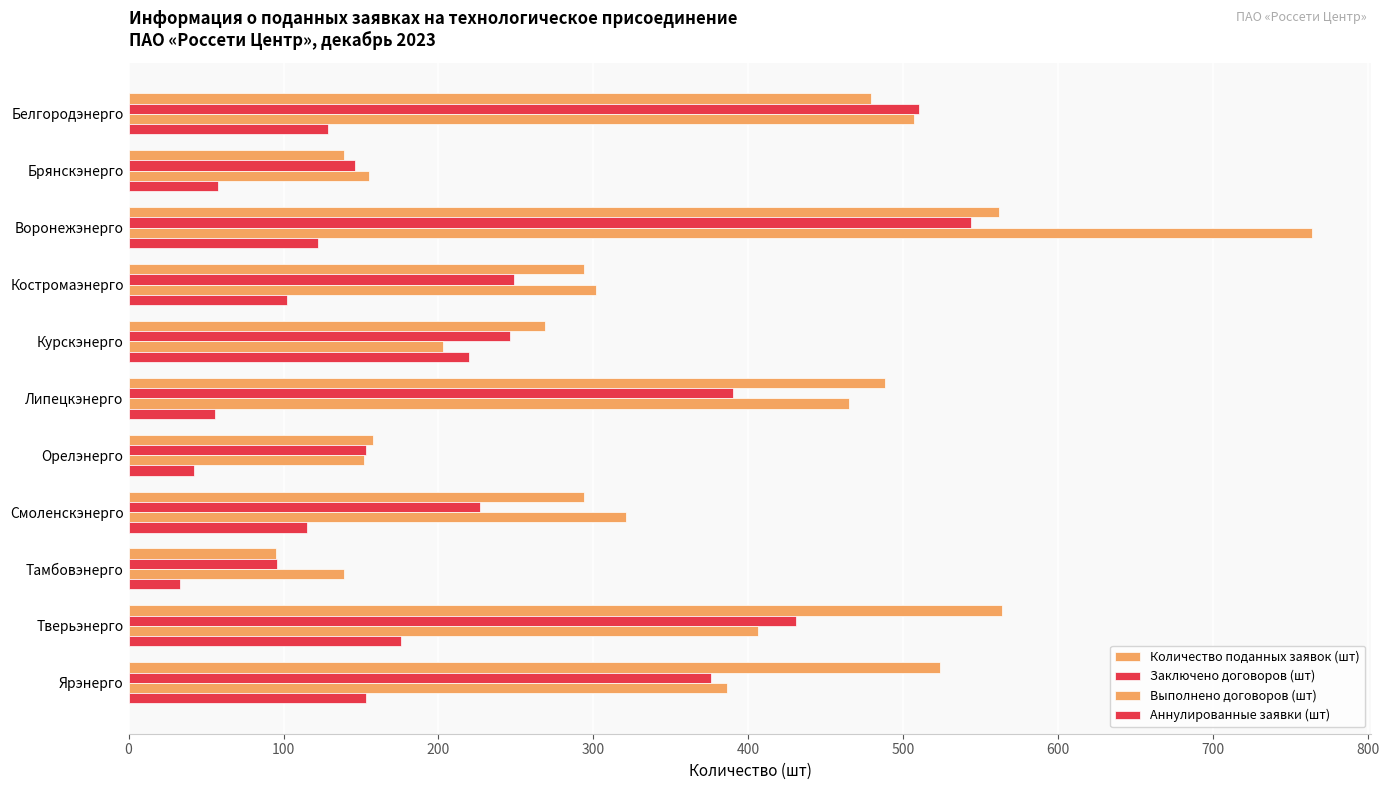

How many values in the Количество поданных заявок (шт) series are below 294?

4